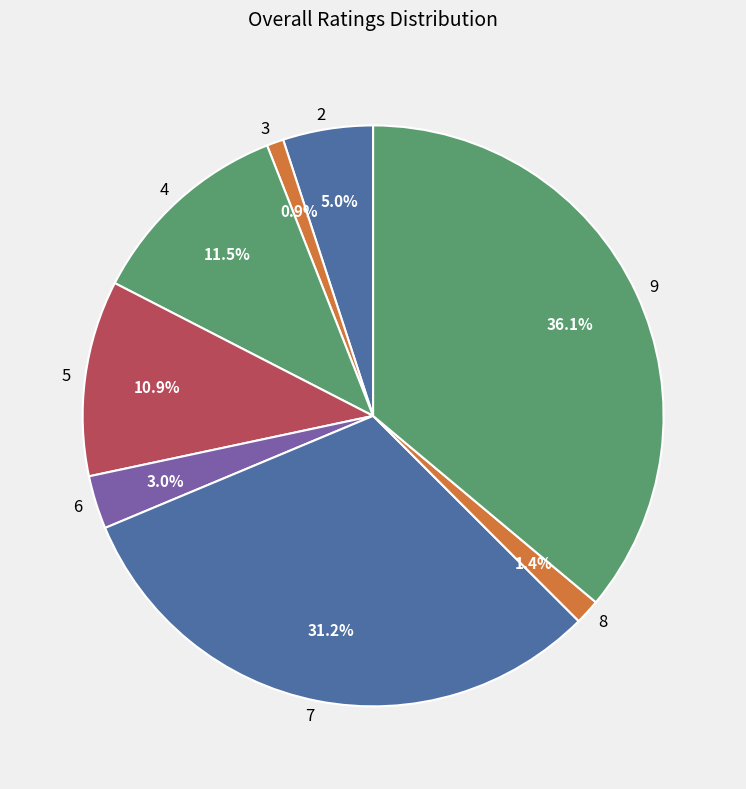

How many segments does this pie chart have?

8